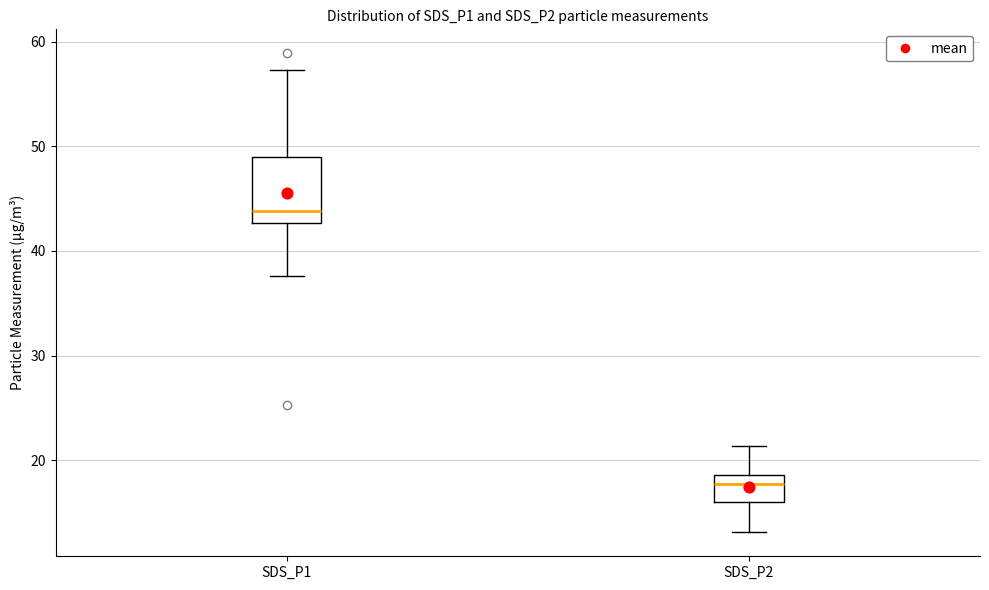

Reading left to right, read every box against the y-axis: the position of its median line, the range the box covers, and the ends of its whiskers. The values are not printed on the chart, so give them approximately, as read against the axis.

SDS_P1: median 44, box 43 to 49, whiskers 38 to 57
SDS_P2: median 18, box 16 to 19, whiskers 13 to 21